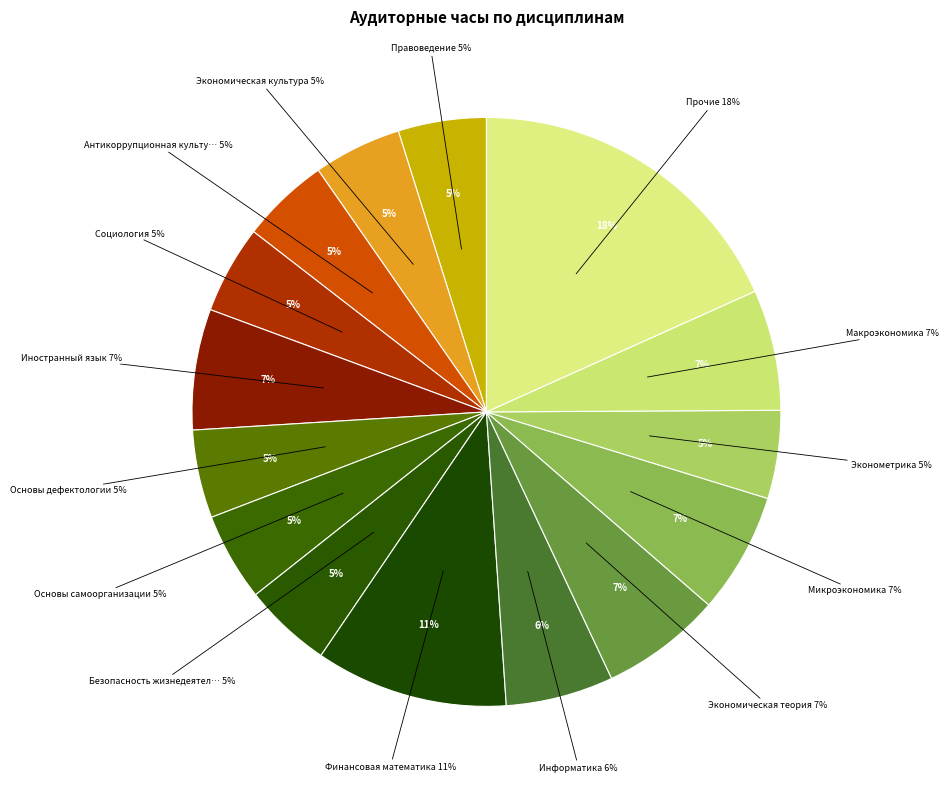

Is there any slice that represents more than half of the pie?

No